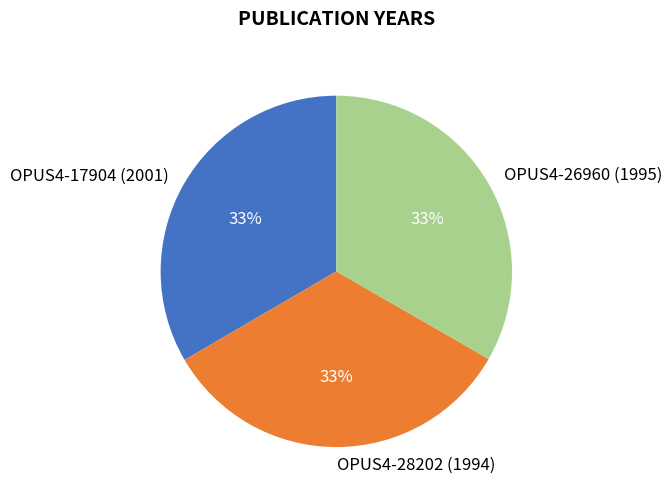

The OPUS4-17904 (2001) slice represents 41% of the pie. True or false?

False